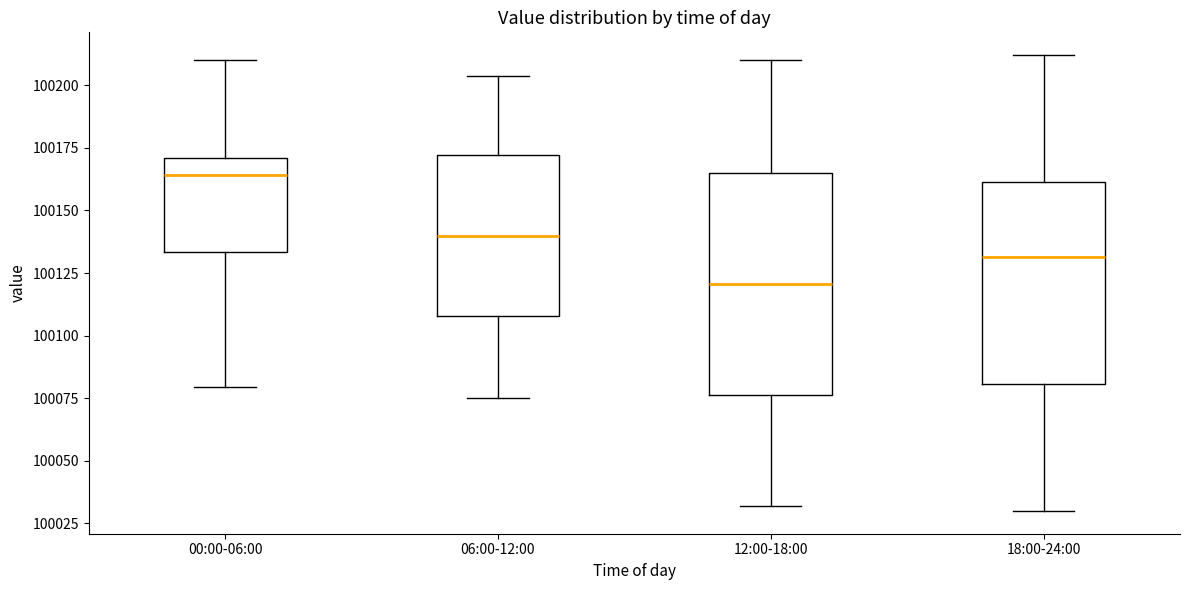

Reading left to right, read every box against the y-axis: the position of its median line, the range the box covers, and the ends of its whiskers. The values are not printed on the chart, so give them approximately, as read against the axis.

00:00-06:00: median 100165, box 100135 to 100170, whiskers 100080 to 100210
06:00-12:00: median 100140, box 100110 to 100170, whiskers 100075 to 100205
12:00-18:00: median 100120, box 100075 to 100165, whiskers 100030 to 100210
18:00-24:00: median 100130, box 100080 to 100160, whiskers 100030 to 100210